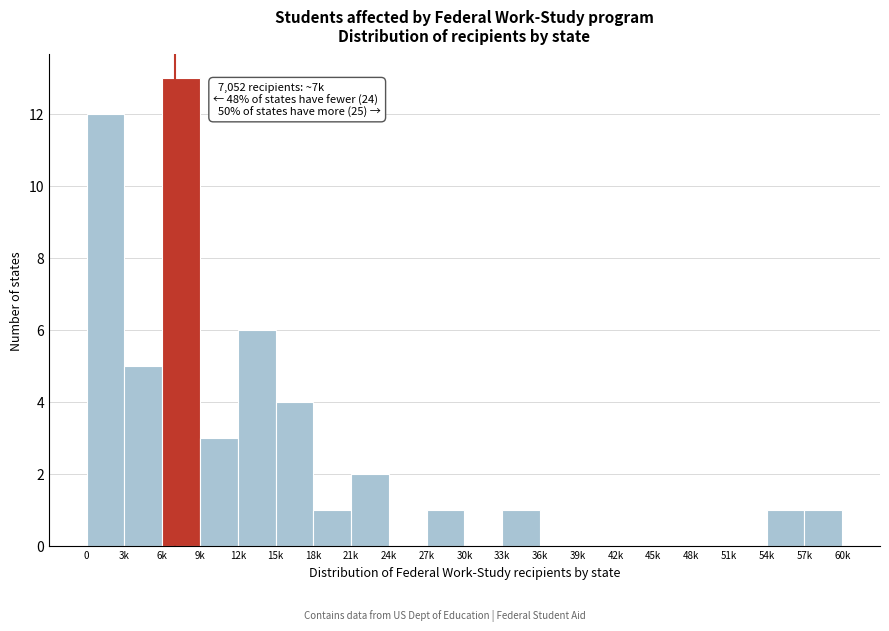

Reading left to right, list all the values displayed in this chart.

0=12	3k=5	6k=13	9k=3	12k=6	15k=4	18k=1	21k=2	24k=0	27k=1	30k=0	33k=1	36k=0	39k=0	42k=0	45k=0	48k=0	51k=0	54k=1	57k=1